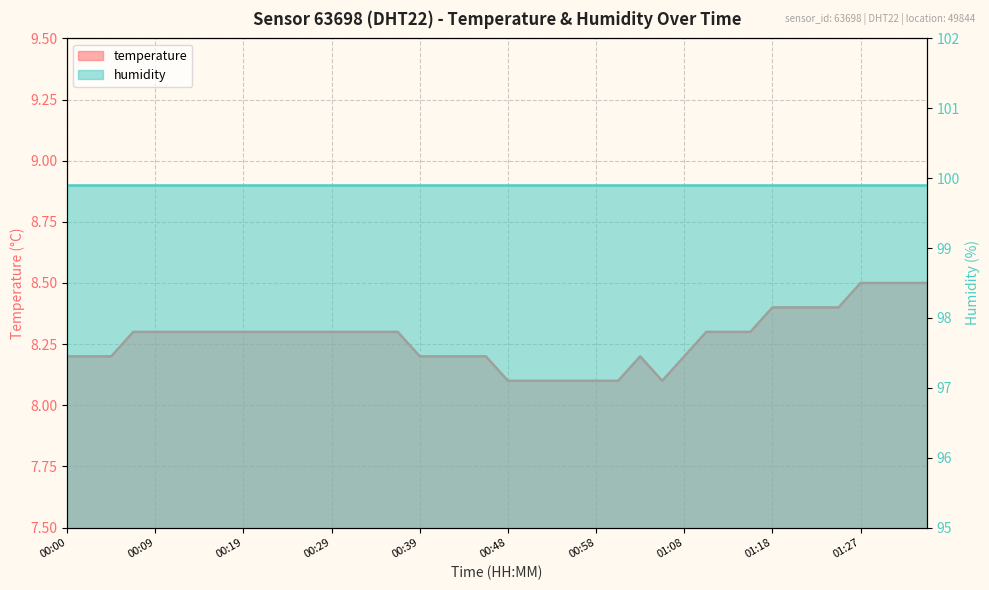

True or false: the data has more than 1 interior local peaks.

False